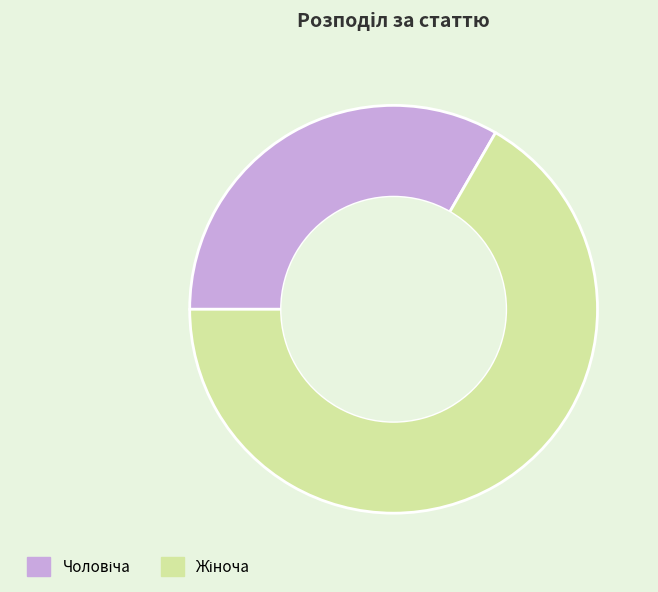

Is there any slice that represents more than half of the pie?

Yes